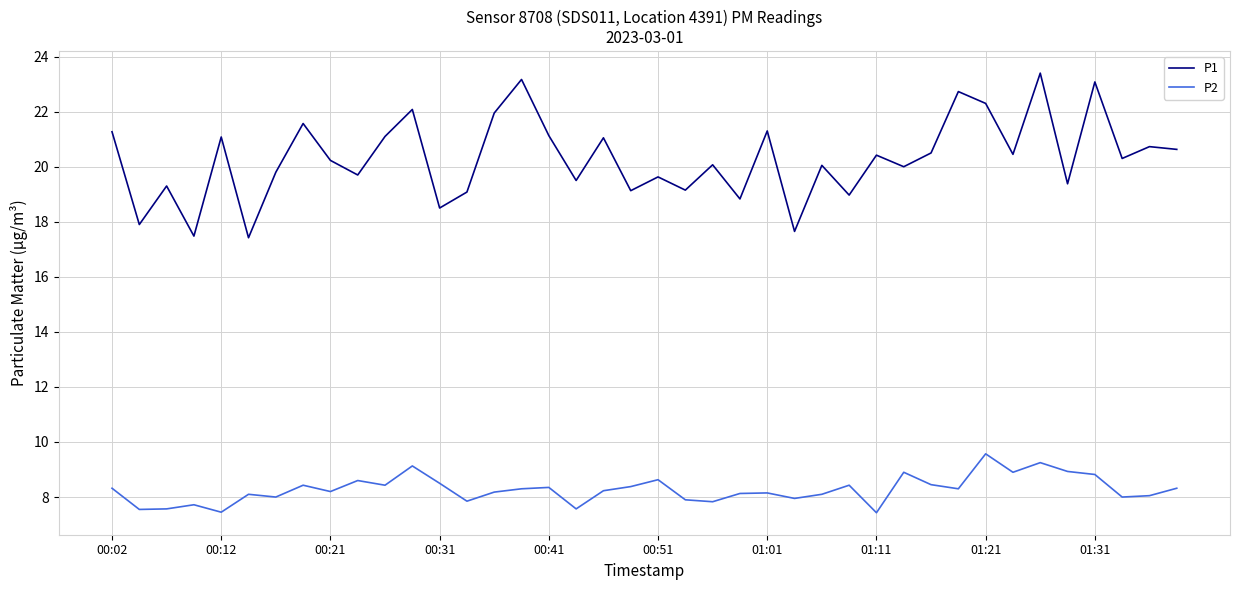

True or false: P1 and P2 cross at least once.

False